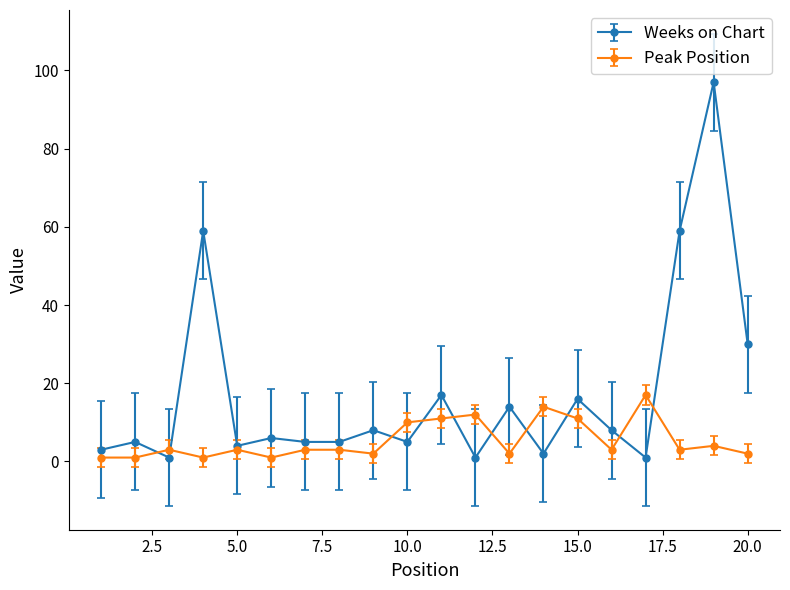

What is the difference between the maximum and minimum values in the Weeks on Chart series?

96